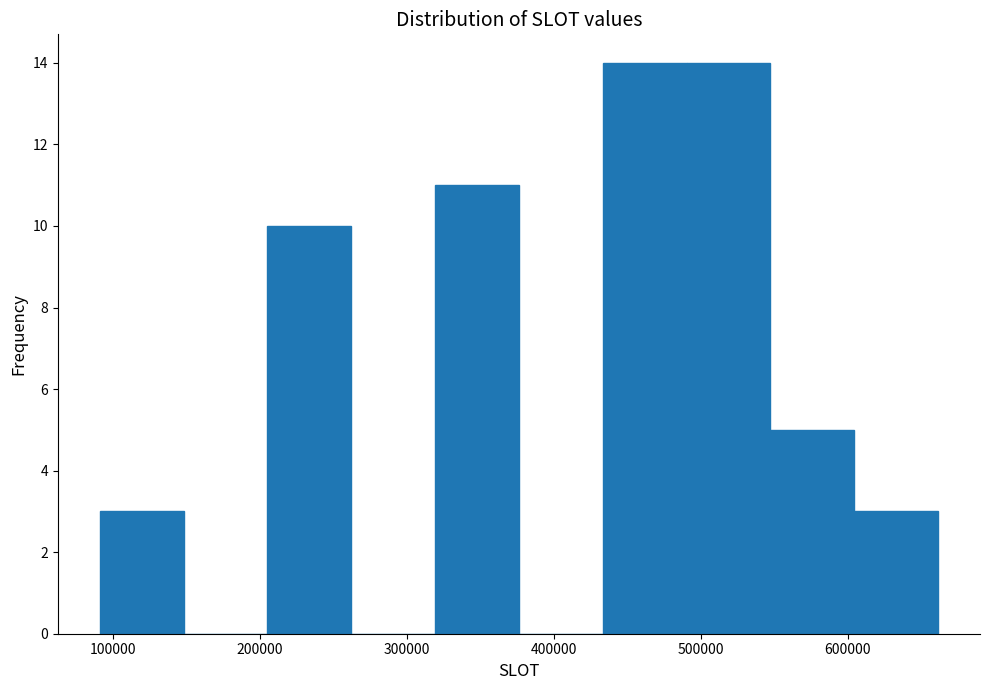

Reading left to right, transcribe this chart: for each bar, give the range it covers on the x-axis and its height. Neither the bar edges nor the heights are printed on the chart, so give them approximately, as read against the axes.

90000 to 150000: 3
150000 to 210000: 0
210000 to 260000: 10
260000 to 320000: 0
320000 to 380000: 11
380000 to 430000: 0
430000 to 490000: 14
490000 to 550000: 14
550000 to 600000: 5
600000 to 660000: 3